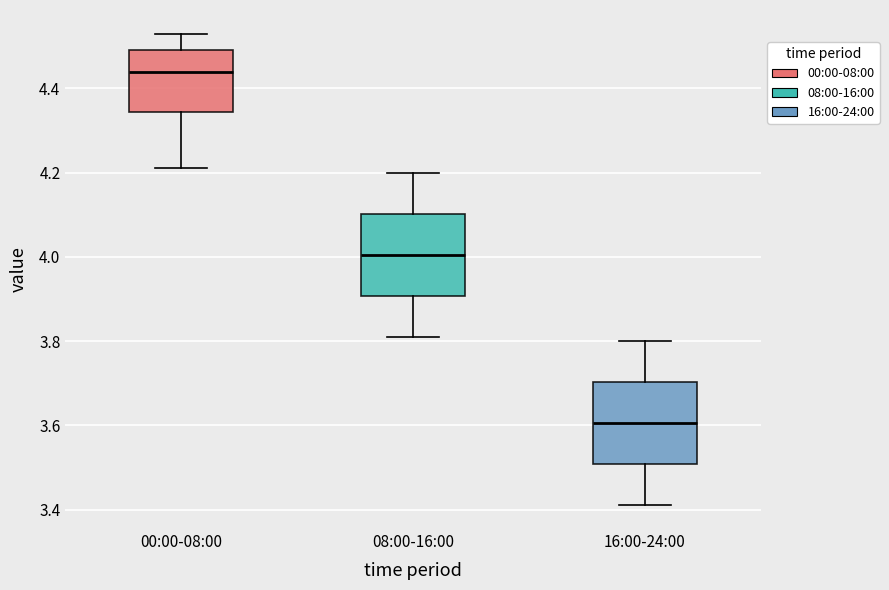

Reading left to right, read every box against the y-axis: the position of its median line, the range the box covers, and the ends of its whiskers. The values are not printed on the chart, so give them approximately, as read against the axis.

00:00-08:00: median 4.44, box 4.34 to 4.50, whiskers 4.22 to 4.54
08:00-16:00: median 4.00, box 3.90 to 4.10, whiskers 3.82 to 4.20
16:00-24:00: median 3.60, box 3.50 to 3.70, whiskers 3.42 to 3.80